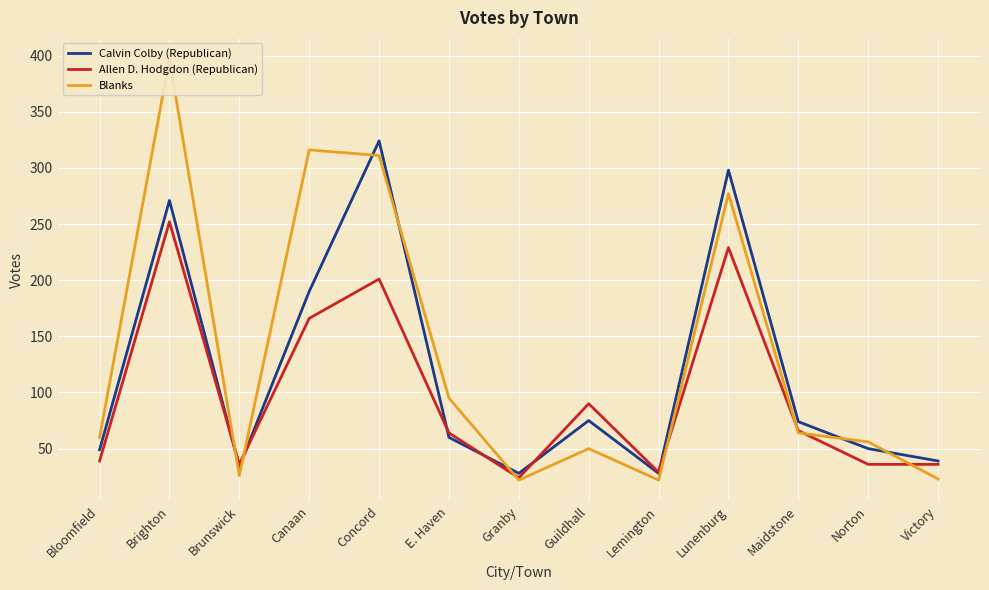

Which series has the largest total across all categories?

Blanks